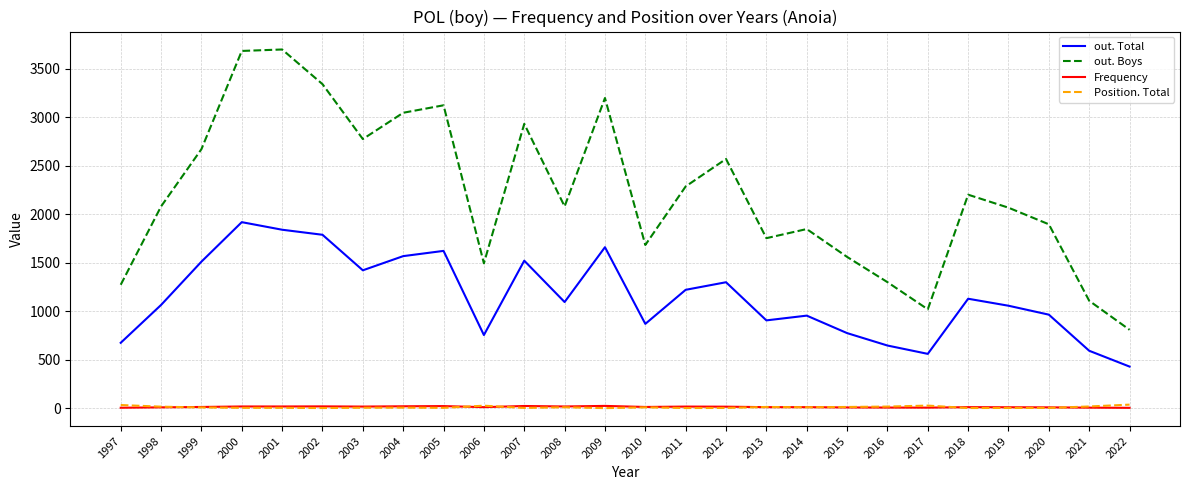

Which series has the largest range (max minus min)?

out. Boys